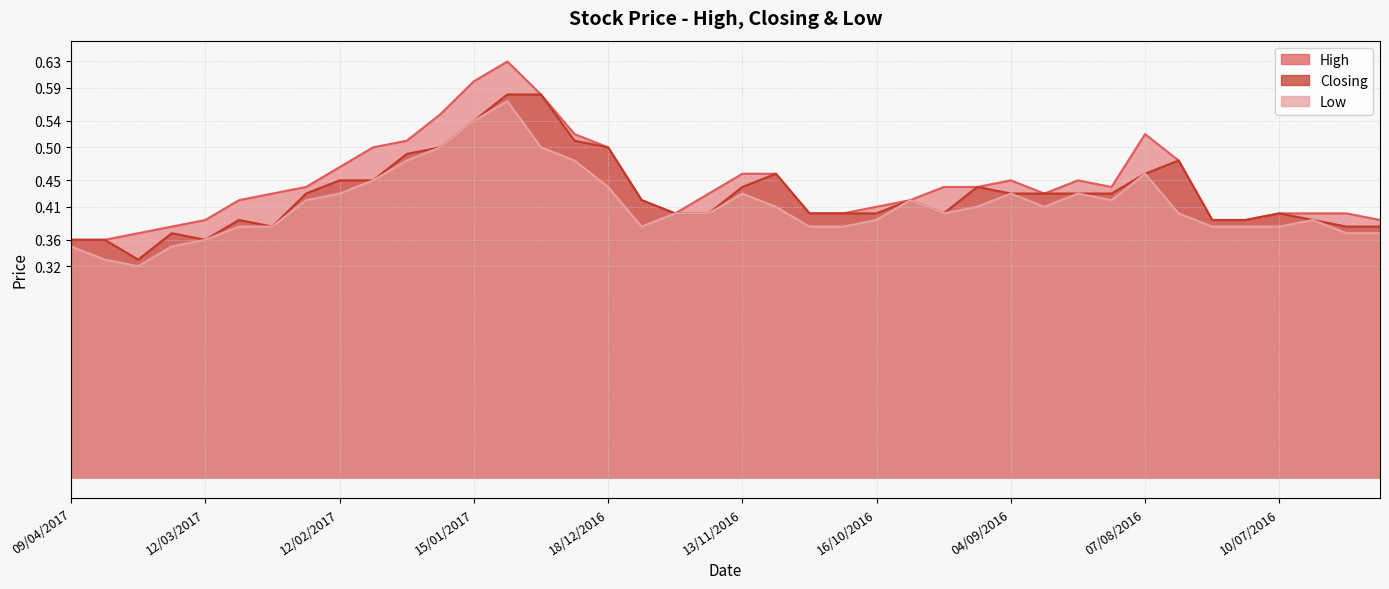

Reading left to right, transcribe all the data shown in this chart.

High: 09/04/2017=0.4	02/04/2017=0.4	26/03/2017=0.4	19/03/2017=0.4	12/03/2017=0.4	05/03/2017=0.4	26/02/2017=0.4	19/02/2017=0.4	12/02/2017=0.5	05/02/2017=0.5	29/01/2017=0.5	22/01/2017=0.6	15/01/2017=0.6	08/01/2017=0.6	02/01/2017=0.6	26/12/2016=0.5	18/12/2016=0.5	11/12/2016=0.4	27/11/2016=0.4	20/11/2016=0.4	13/11/2016=0.5	06/11/2016=0.5	30/10/2016=0.4	23/10/2016=0.4	16/10/2016=0.4	09/10/2016=0.4	03/10/2016=0.4	25/09/2016=0.4	04/09/2016=0.5	28/08/2016=0.4	21/08/2016=0.5	14/08/2016=0.4	07/08/2016=0.5	31/07/2016=0.5	24/07/2016=0.4	17/07/2016=0.4	10/07/2016=0.4	03/07/2016=0.4	26/06/2016=0.4	19/06/2016=0.4
Closing: 09/04/2017=0.4	02/04/2017=0.4	26/03/2017=0.3	19/03/2017=0.4	12/03/2017=0.4	05/03/2017=0.4	26/02/2017=0.4	19/02/2017=0.4	12/02/2017=0.5	05/02/2017=0.5	29/01/2017=0.5	22/01/2017=0.5	15/01/2017=0.5	08/01/2017=0.6	02/01/2017=0.6	26/12/2016=0.5	18/12/2016=0.5	11/12/2016=0.4	27/11/2016=0.4	20/11/2016=0.4	13/11/2016=0.4	06/11/2016=0.5	30/10/2016=0.4	23/10/2016=0.4	16/10/2016=0.4	09/10/2016=0.4	03/10/2016=0.4	25/09/2016=0.4	04/09/2016=0.4	28/08/2016=0.4	21/08/2016=0.4	14/08/2016=0.4	07/08/2016=0.5	31/07/2016=0.5	24/07/2016=0.4	17/07/2016=0.4	10/07/2016=0.4	03/07/2016=0.4	26/06/2016=0.4	19/06/2016=0.4
Low: 09/04/2017=0.3	02/04/2017=0.3	26/03/2017=0.3	19/03/2017=0.3	12/03/2017=0.4	05/03/2017=0.4	26/02/2017=0.4	19/02/2017=0.4	12/02/2017=0.4	05/02/2017=0.5	29/01/2017=0.5	22/01/2017=0.5	15/01/2017=0.5	08/01/2017=0.6	02/01/2017=0.5	26/12/2016=0.5	18/12/2016=0.4	11/12/2016=0.4	27/11/2016=0.4	20/11/2016=0.4	13/11/2016=0.4	06/11/2016=0.4	30/10/2016=0.4	23/10/2016=0.4	16/10/2016=0.4	09/10/2016=0.4	03/10/2016=0.4	25/09/2016=0.4	04/09/2016=0.4	28/08/2016=0.4	21/08/2016=0.4	14/08/2016=0.4	07/08/2016=0.5	31/07/2016=0.4	24/07/2016=0.4	17/07/2016=0.4	10/07/2016=0.4	03/07/2016=0.4	26/06/2016=0.4	19/06/2016=0.4